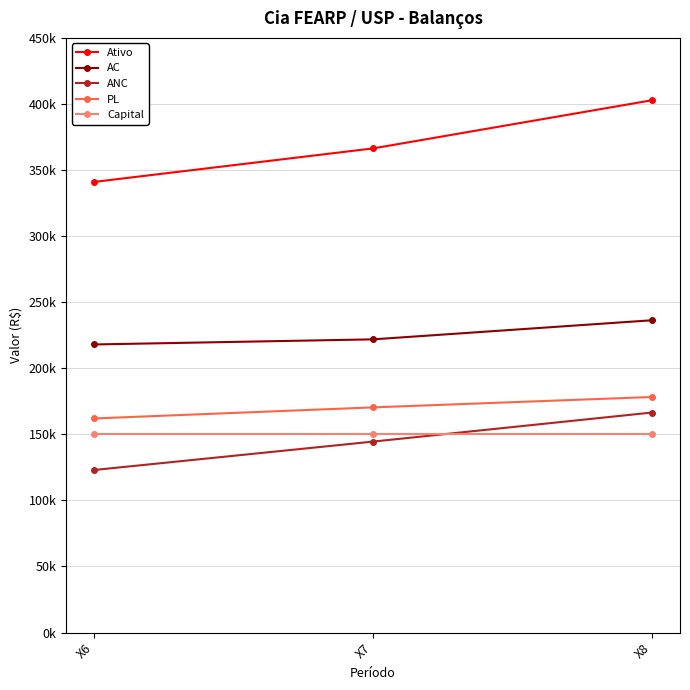

How many data points in Ativo are above 366368?

1